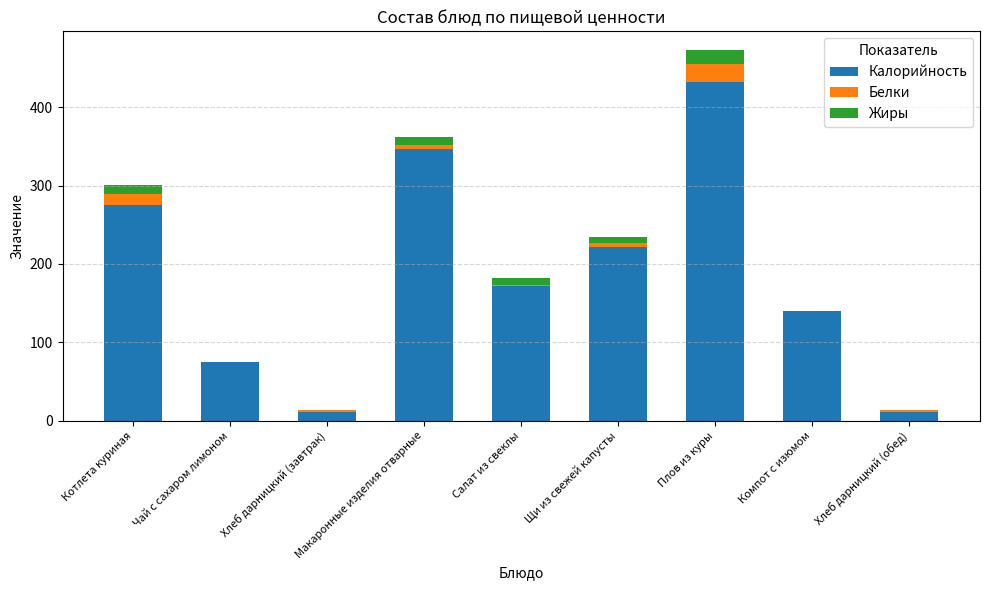

How many data points does each series have?

9